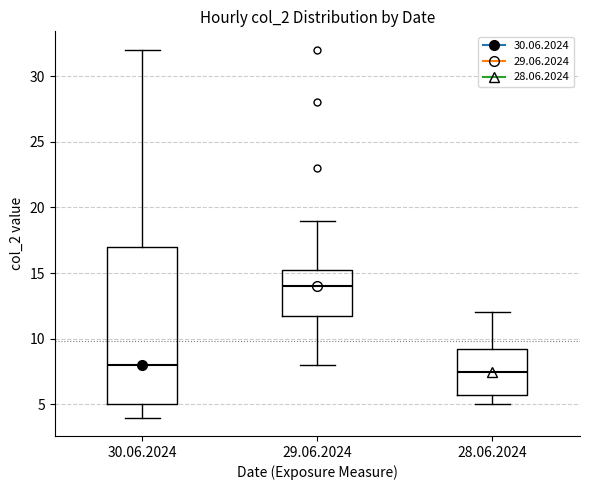

Reading left to right, transcribe this box plot: for each box, give where its median line is, the range the box spans, and where its two whiskers end, as read against the y-axis. The values are not printed on the chart, so give them approximately, as read against the axis.

30.06.2024: median 8.0, box 5.0 to 17.0, whiskers 4.0 to 32.0
29.06.2024: median 14.0, box 12.0 to 15.5, whiskers 8.0 to 19.0
28.06.2024: median 7.5, box 6.0 to 9.5, whiskers 5.0 to 12.0